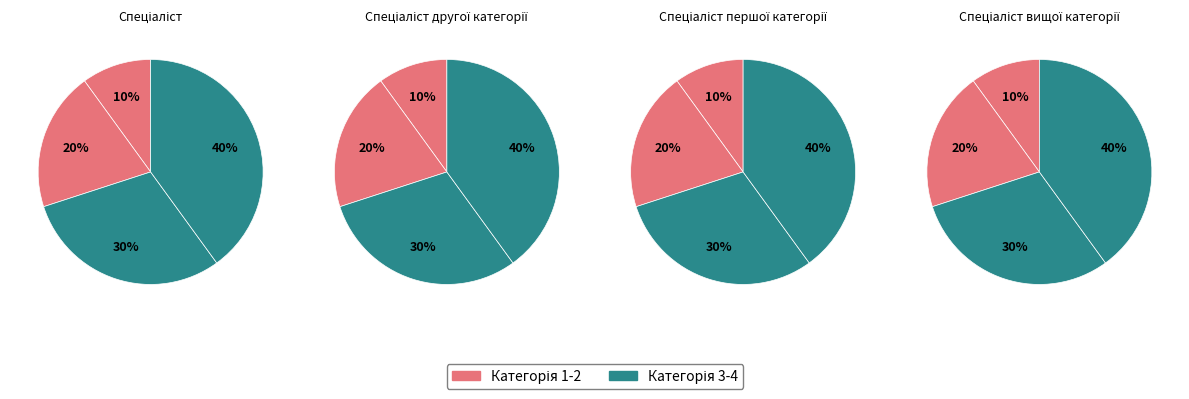

The Спеціаліст slice represents 10% of the pie. True or false?

True